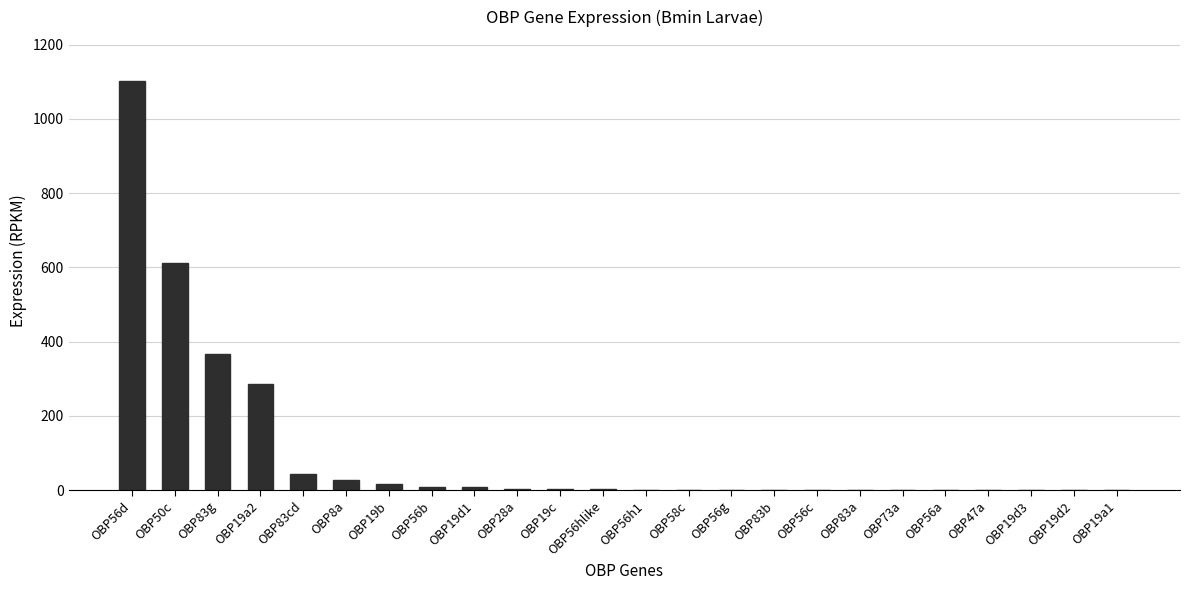

Is it true that the value at OBP50c is 859.1?

False